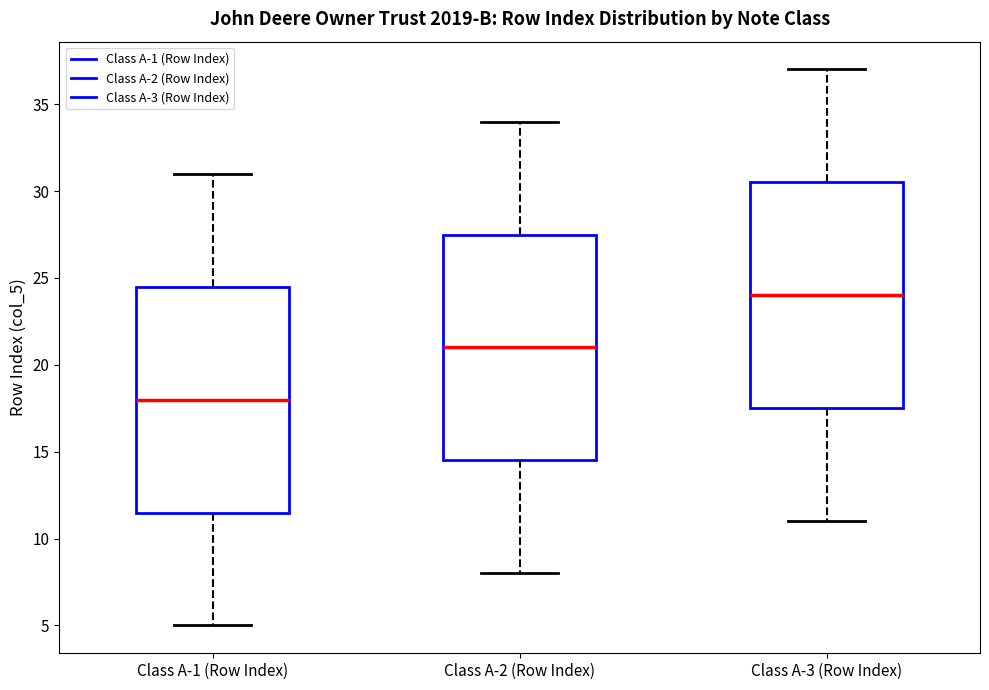

Which box's median line is the lowest?

Class A-1 (Row Index)